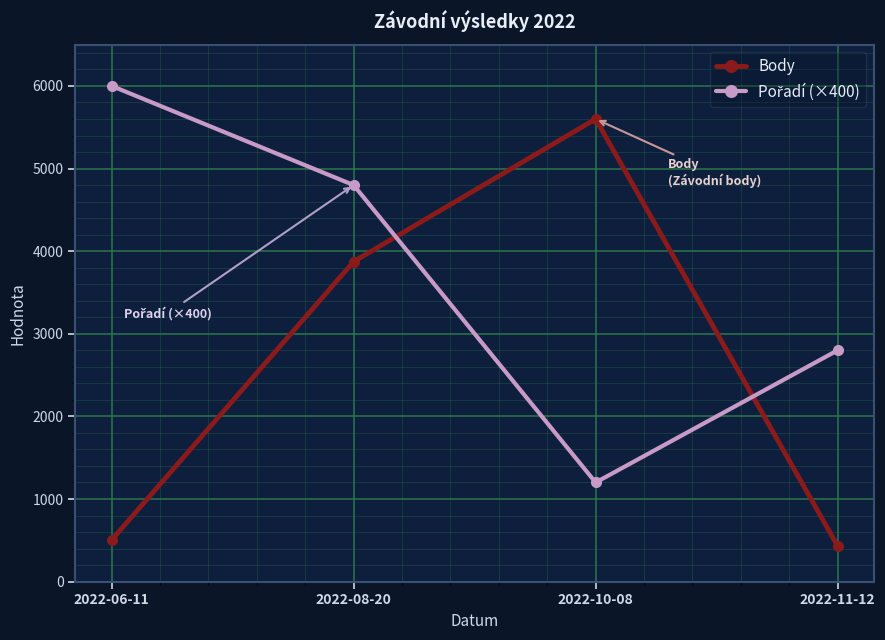

What is the label of the 3rd point from the right?

2022-08-20